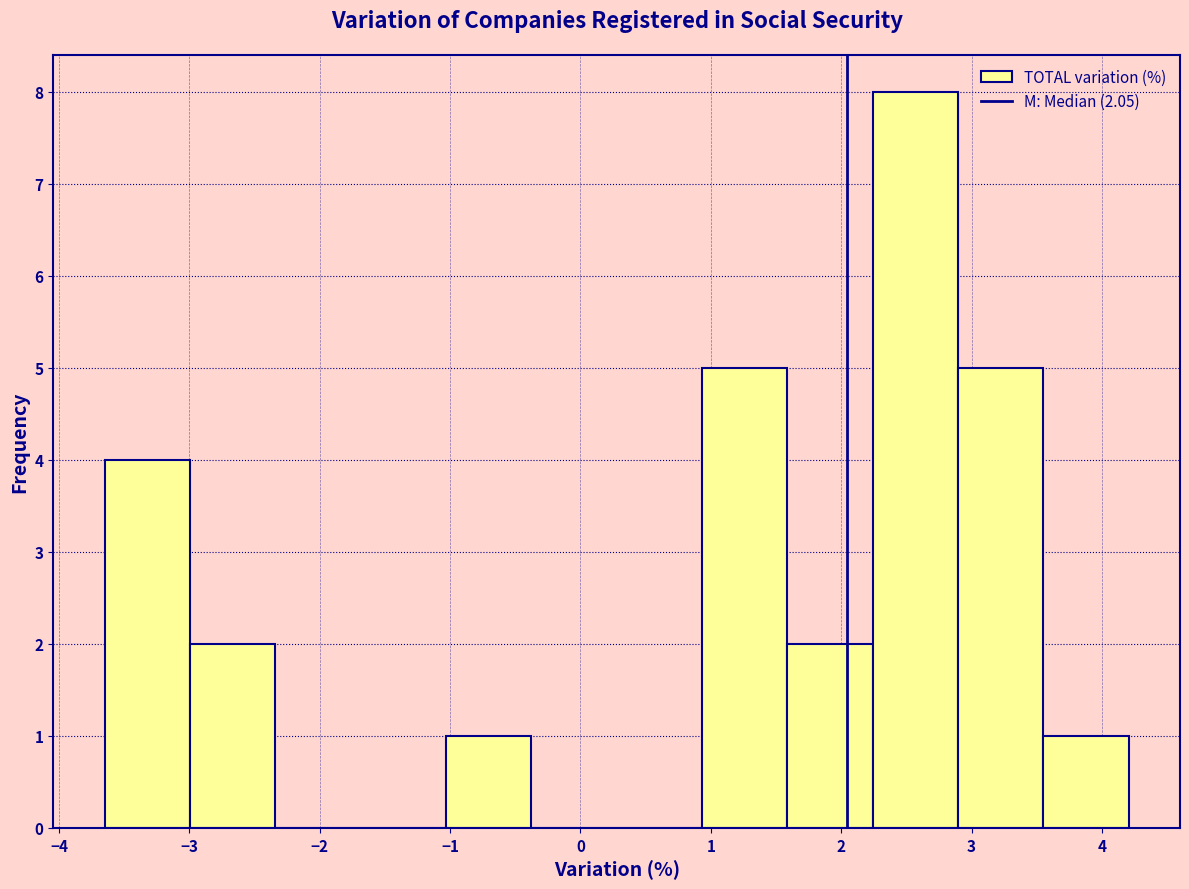

How tall is the bar that spans 1.6 to 2.2 on the x-axis? Neither the bar edges nor the heights are printed on the chart, so give them approximately, as read against the axes.

2